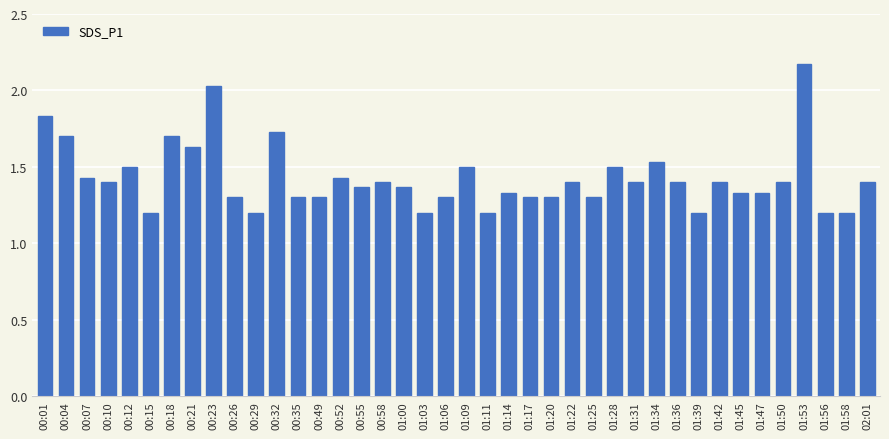

True or false: the data shows 0.6 at 00:10.

False